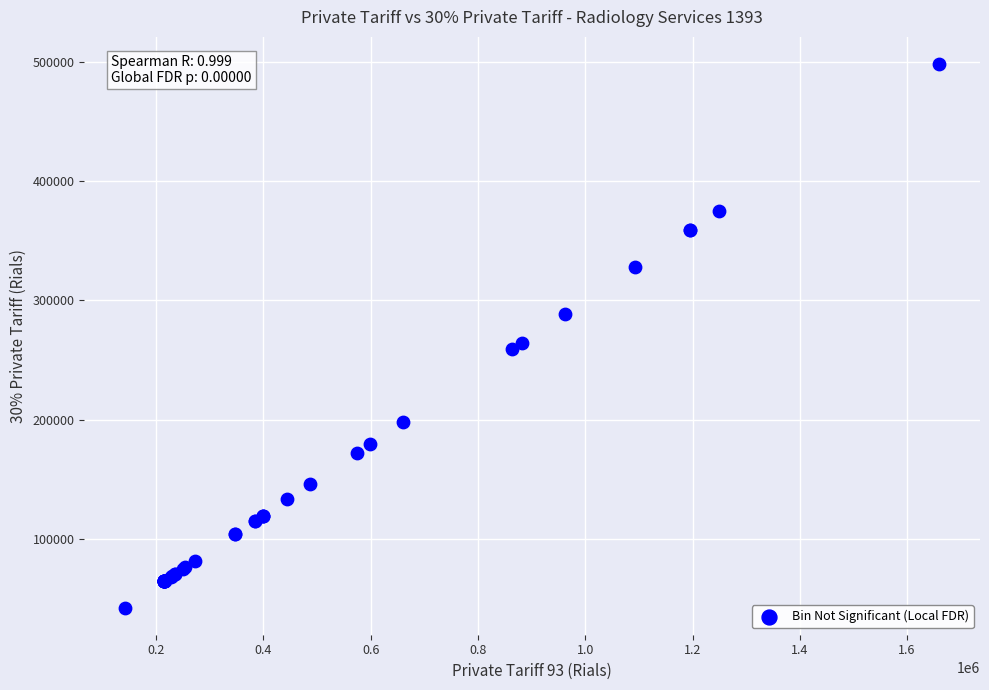

What Y value in the scatter plot is closest to 270300?

264600